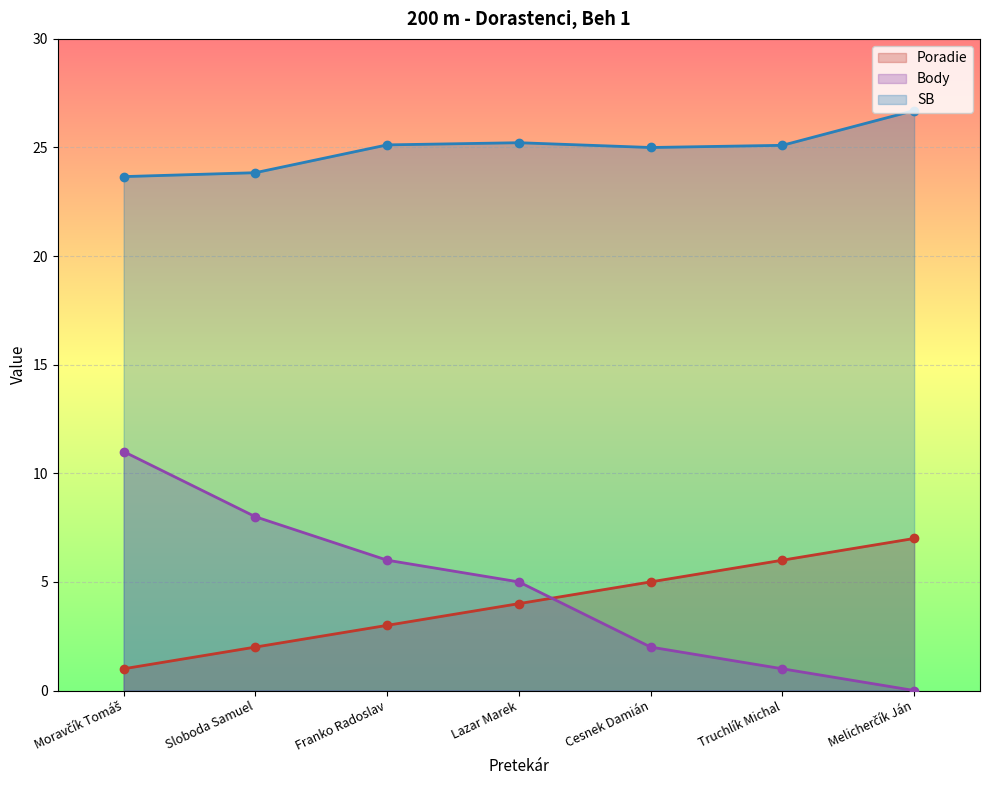

Where is SB nearest to the value 25?

Cesnek Damián